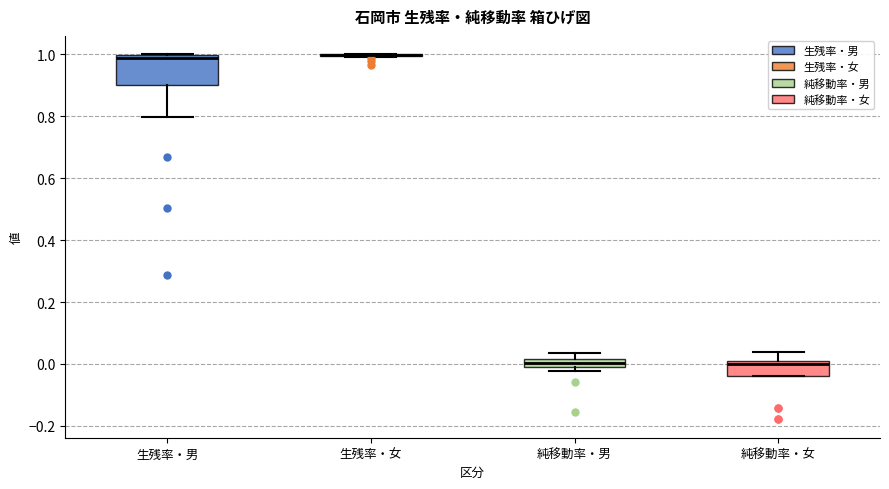

Comparing the boxes themselves (not the whiskers), which one is the tallest?

生残率・男